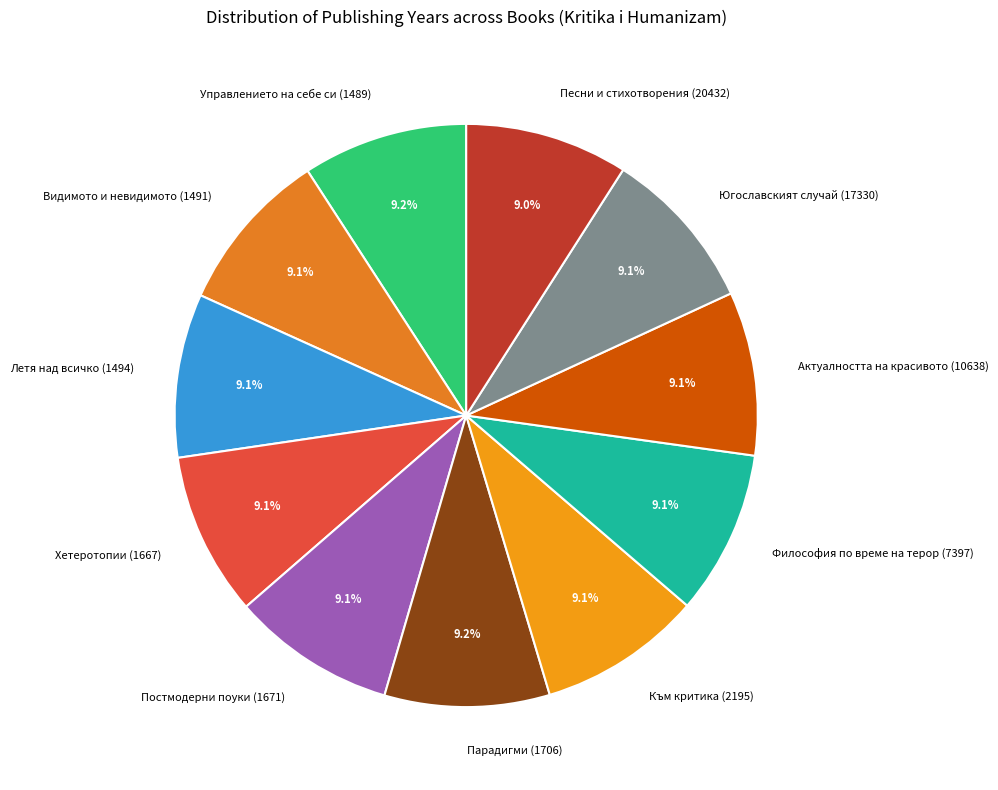

Does Хетеротопии (1667) represent more than half of the total?

No